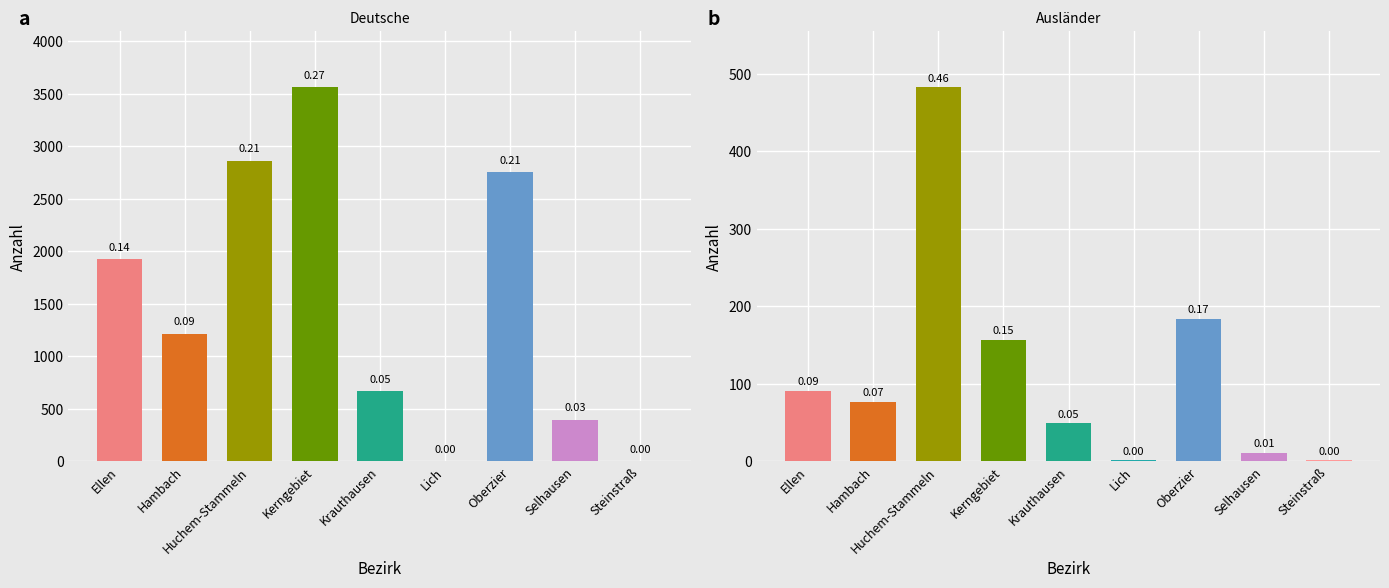

Between Lich and Selhausen, which series saw the biggest shift?

deutsche